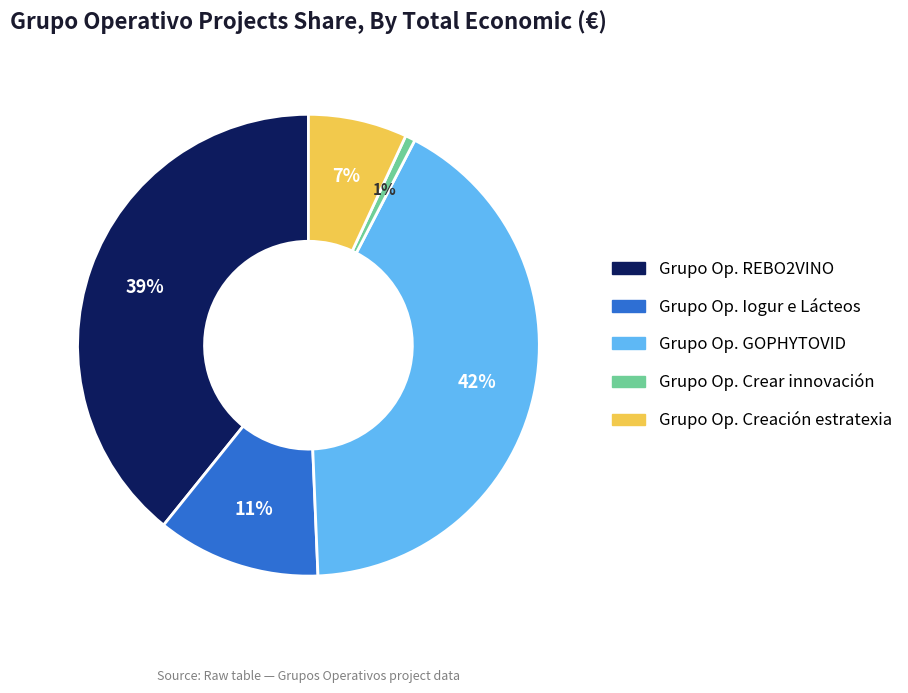

To the nearest percent, what is the average slice percentage?

20%